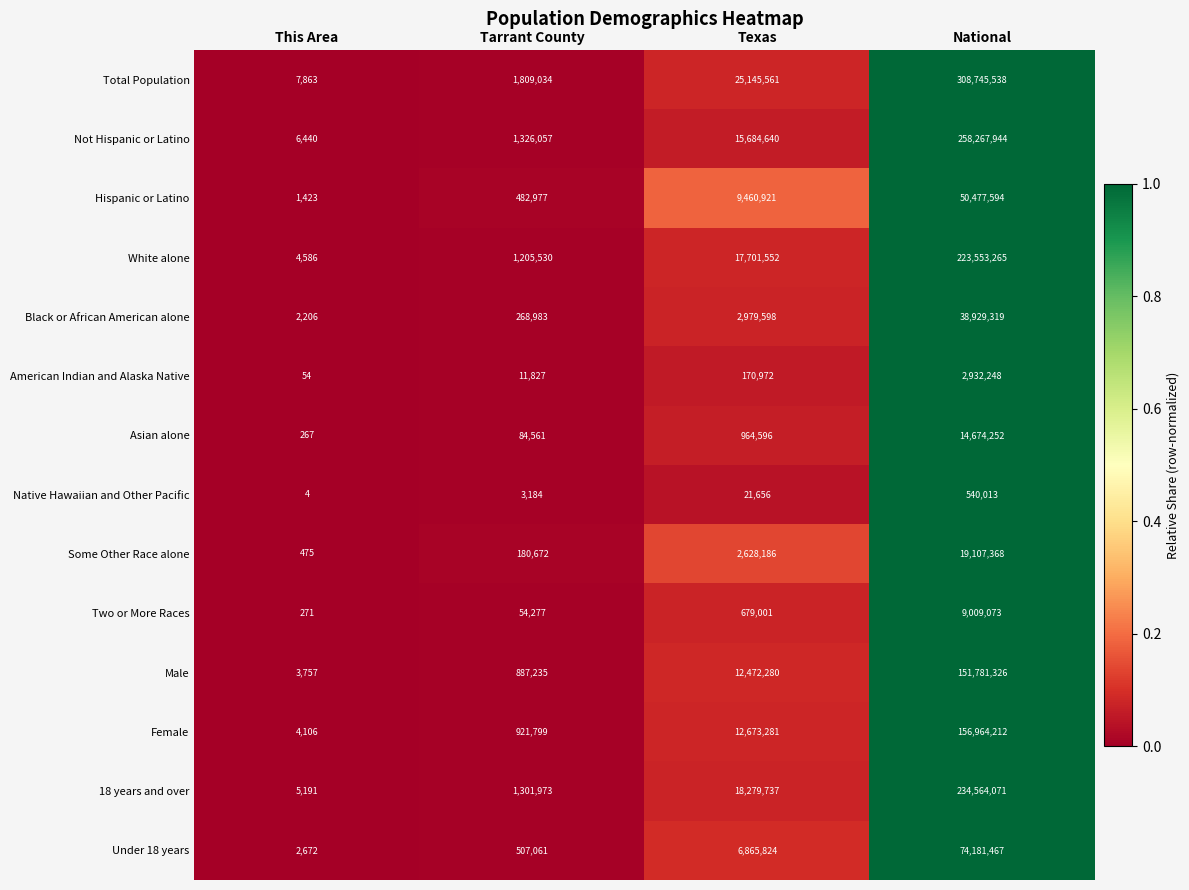

At National, list the series in order from largest to smallest.

Total Population, Not Hispanic or Latino, 18 years and over, White alone, Female, Male, Under 18 years, Hispanic or Latino, Black or African American alone, Some Other Race alone, Asian alone, Two or More Races, American Indian and Alaska Native, Native Hawaiian and Other Pacific